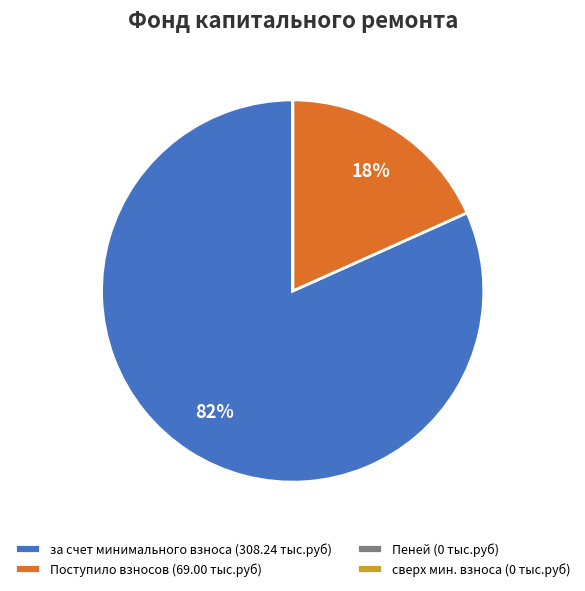

Which category accounts for the majority?

за счет минимального взноса (308.24 тыс.руб)